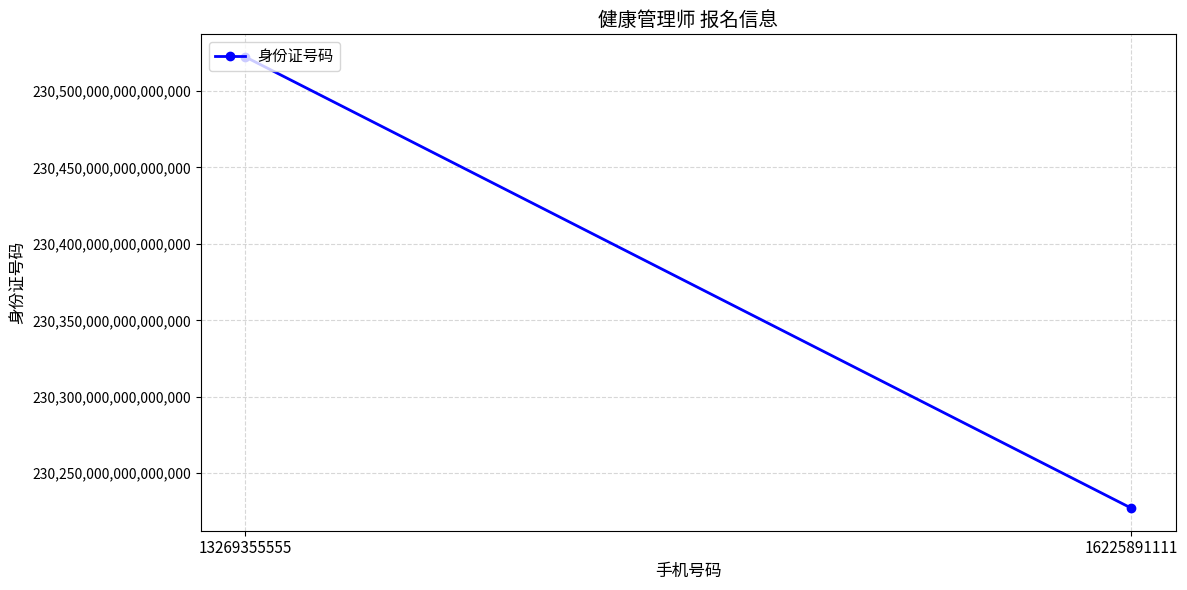

Reading left to right, list all the values displayed in this chart.

13269355555=230522198504260416	16225891111=230227198505122624